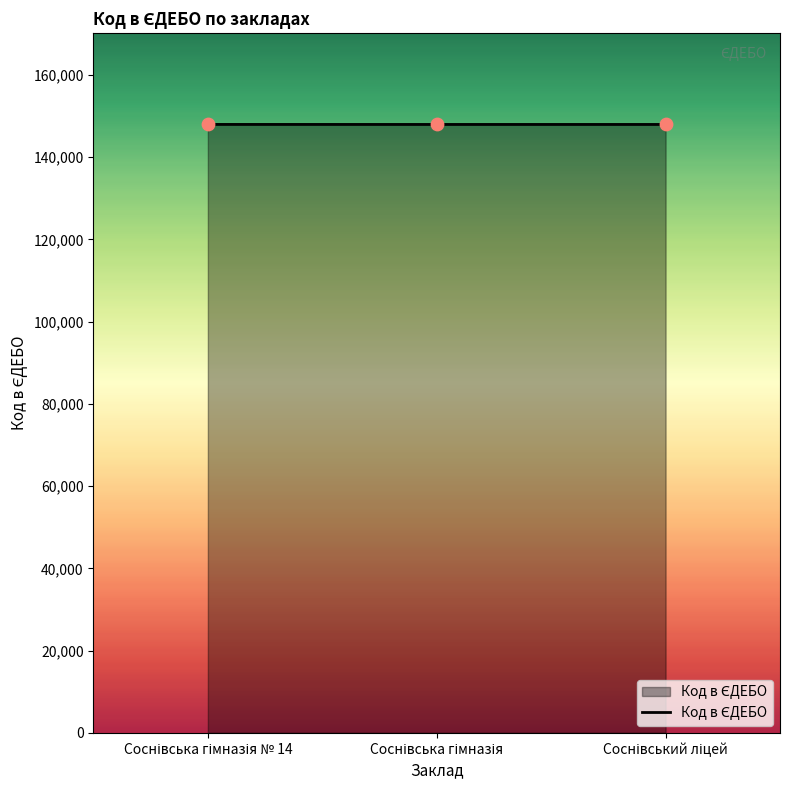

What is the maximum value shown in the chart?

147945